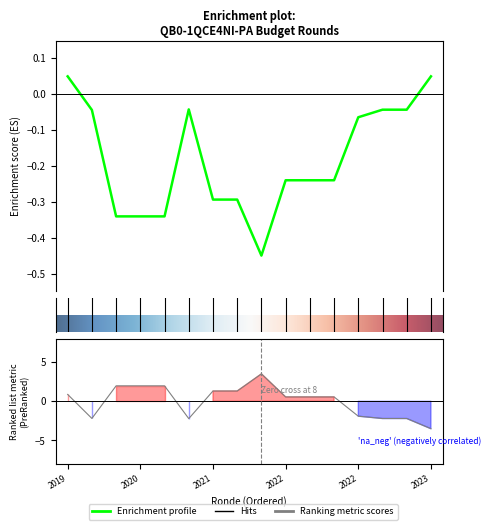

What is the maximum value shown in the chart?

3.5